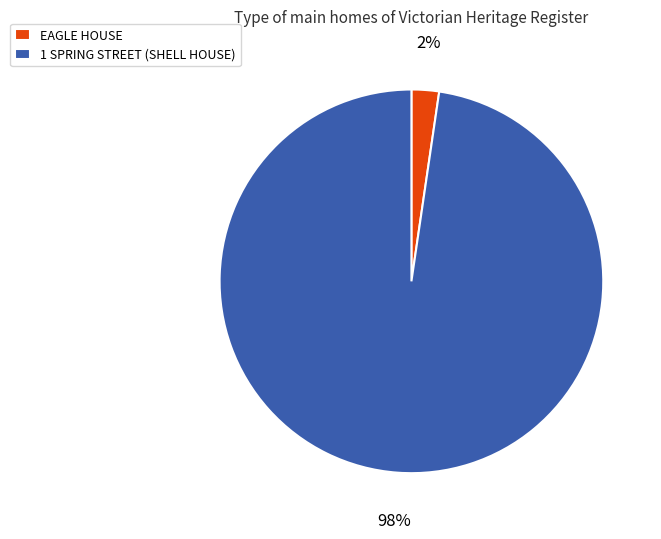

To the nearest percent, what is the combined percentage of 1 SPRING STREET (SHELL HOUSE) and EAGLE HOUSE?

100%